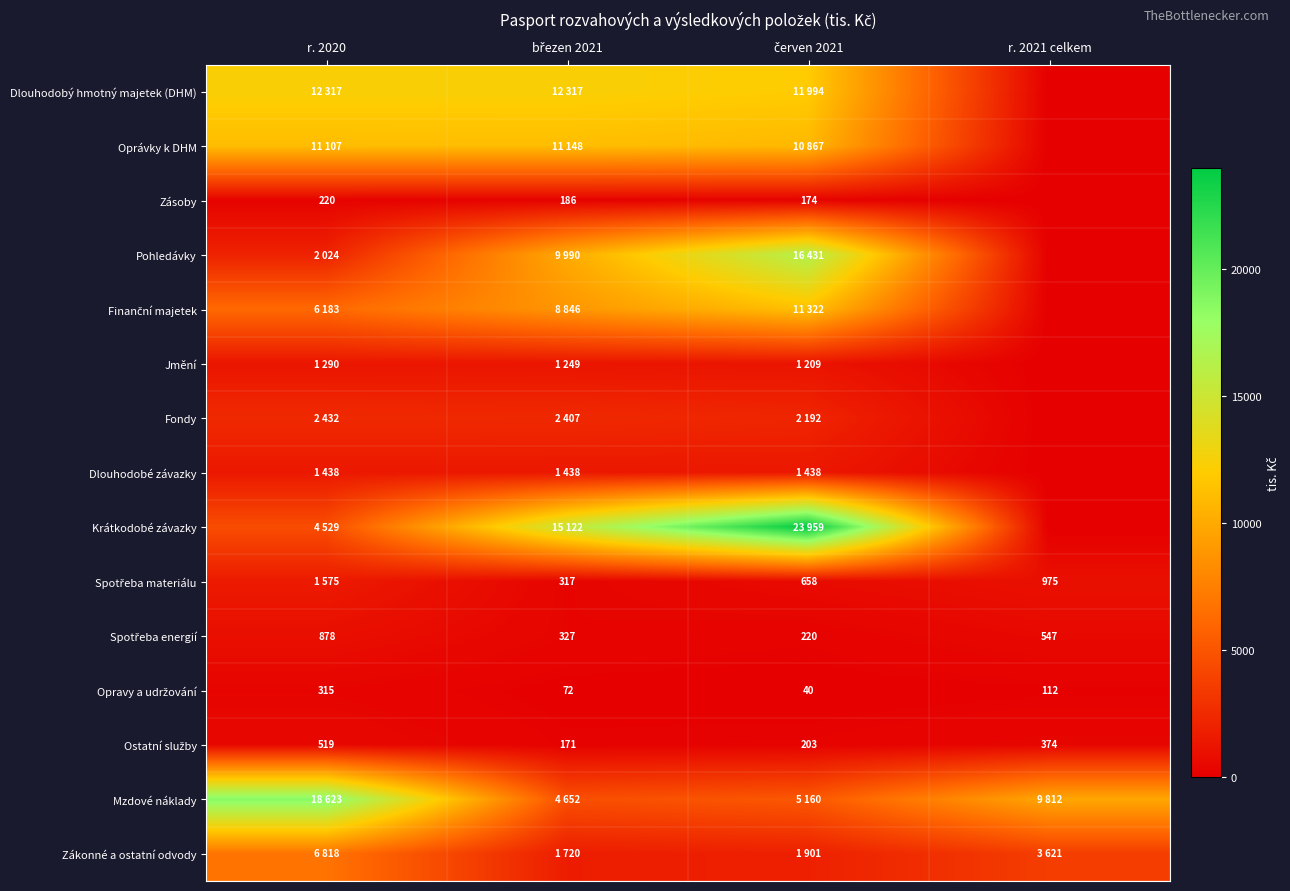

Rank the categories by Zákonné a ostatní odvody value from highest to lowest.

r. 2020, r. 2021 celkem, červen 2021, březen 2021